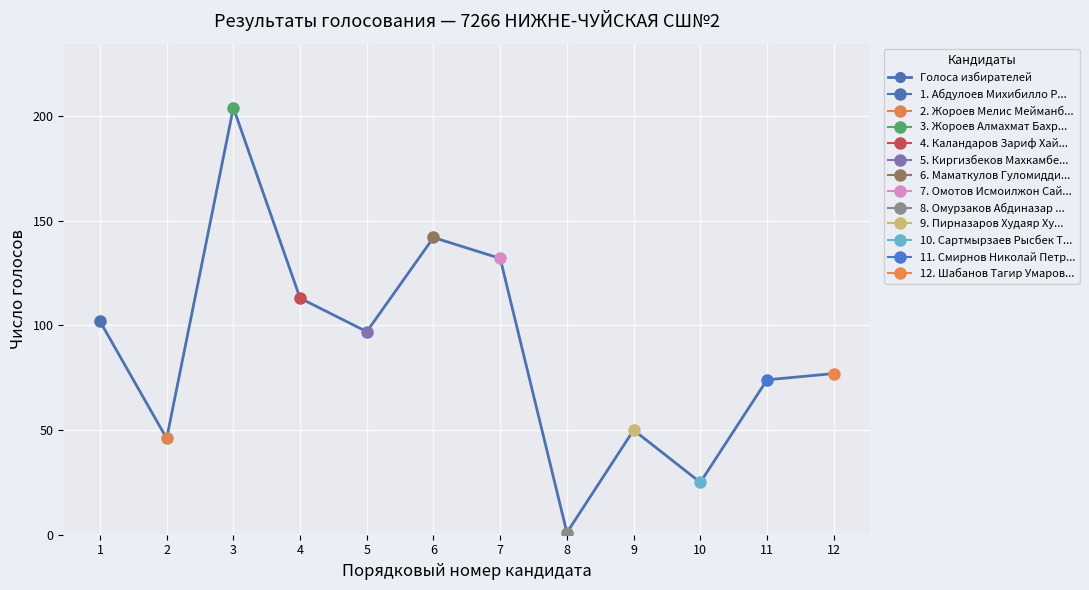

What value does the data have at 2, to the nearest 10?

50